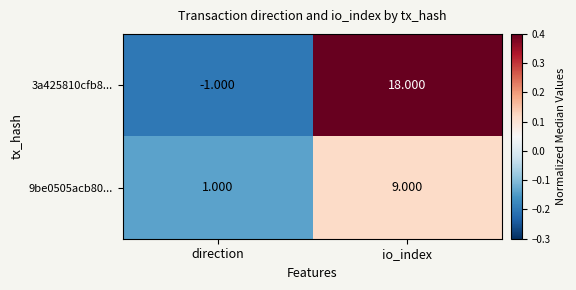

At io_index, list the series in order from largest to smallest.

3a425810cfb8..., 9be0505acb80...